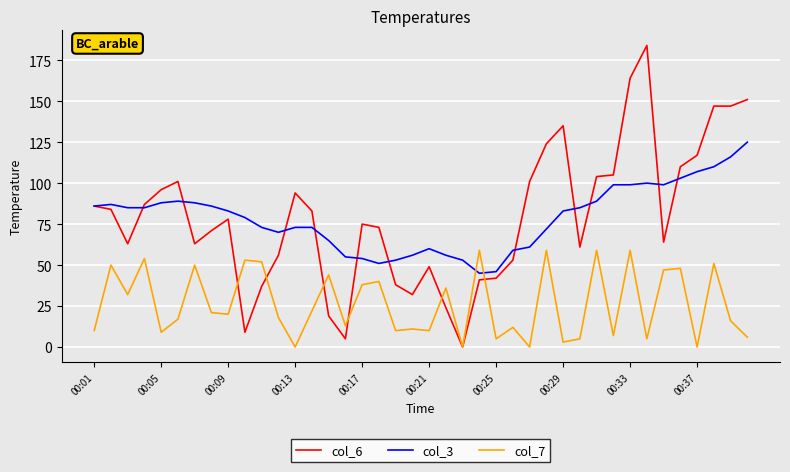

What is the greatest value displayed?

184